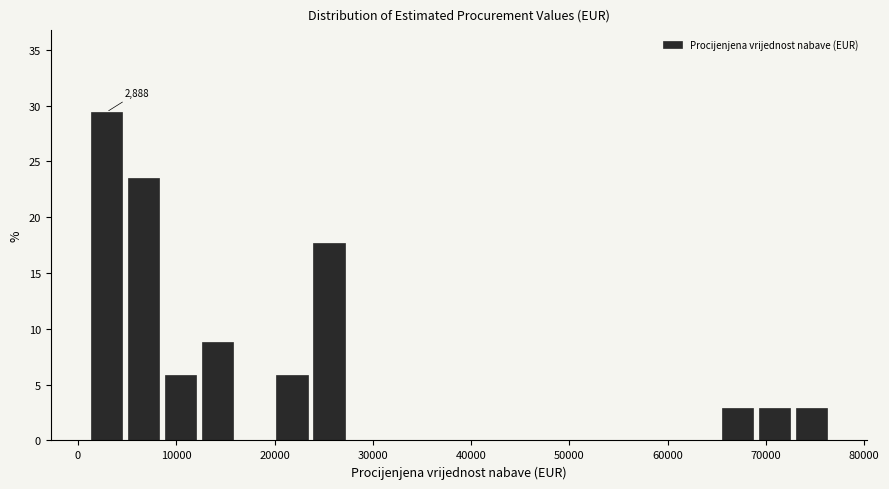

Read against the x-axis, roughly where is the centre of the tallest bar?

3000